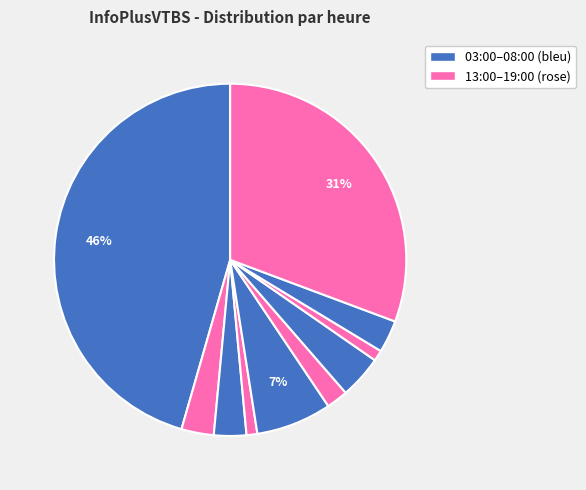

How many segments does this pie chart have?

10